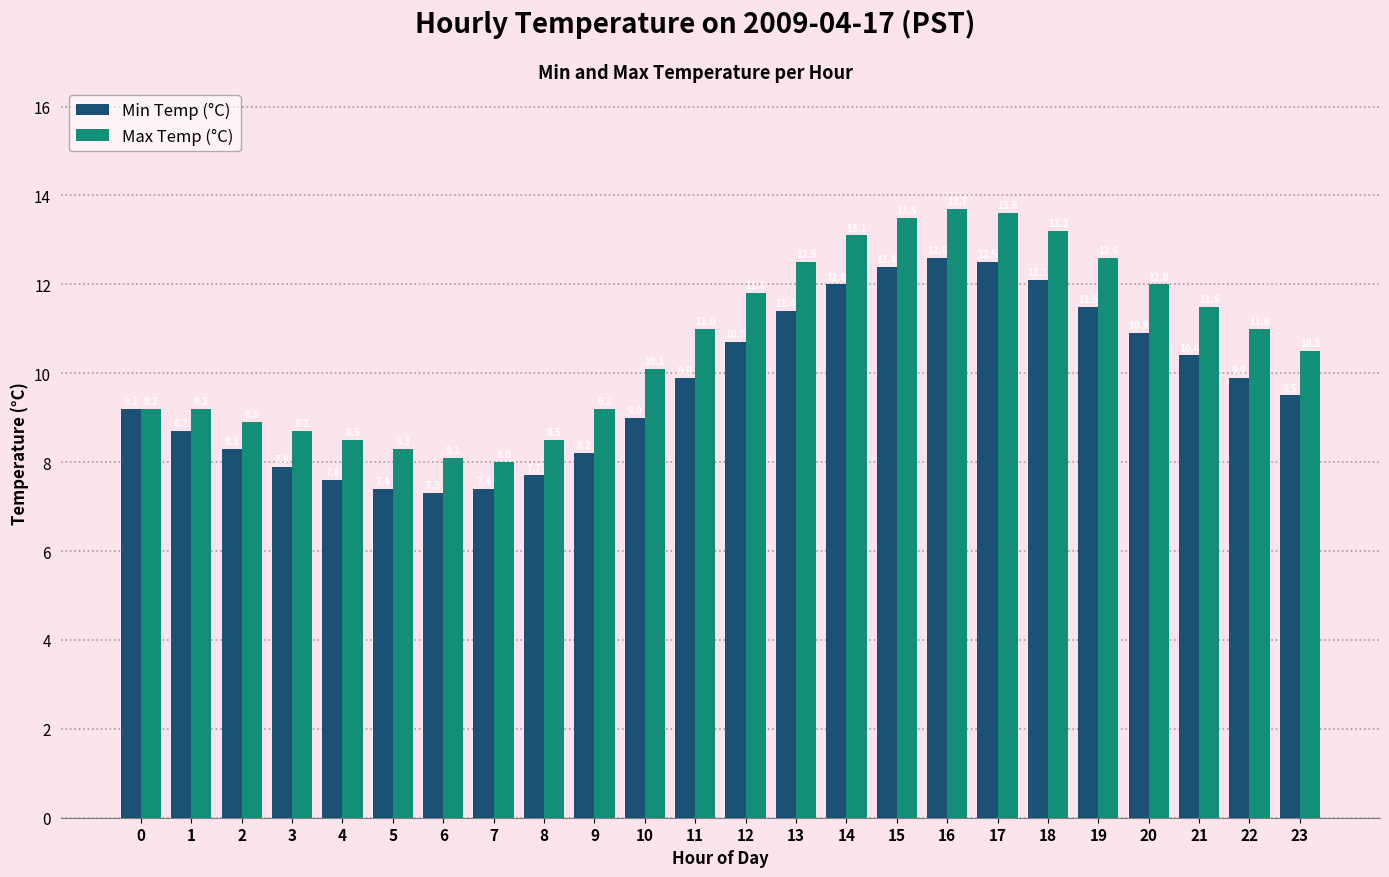

What is the difference between the maximum and second lowest values in the Max Temp (°C) series?

5.6